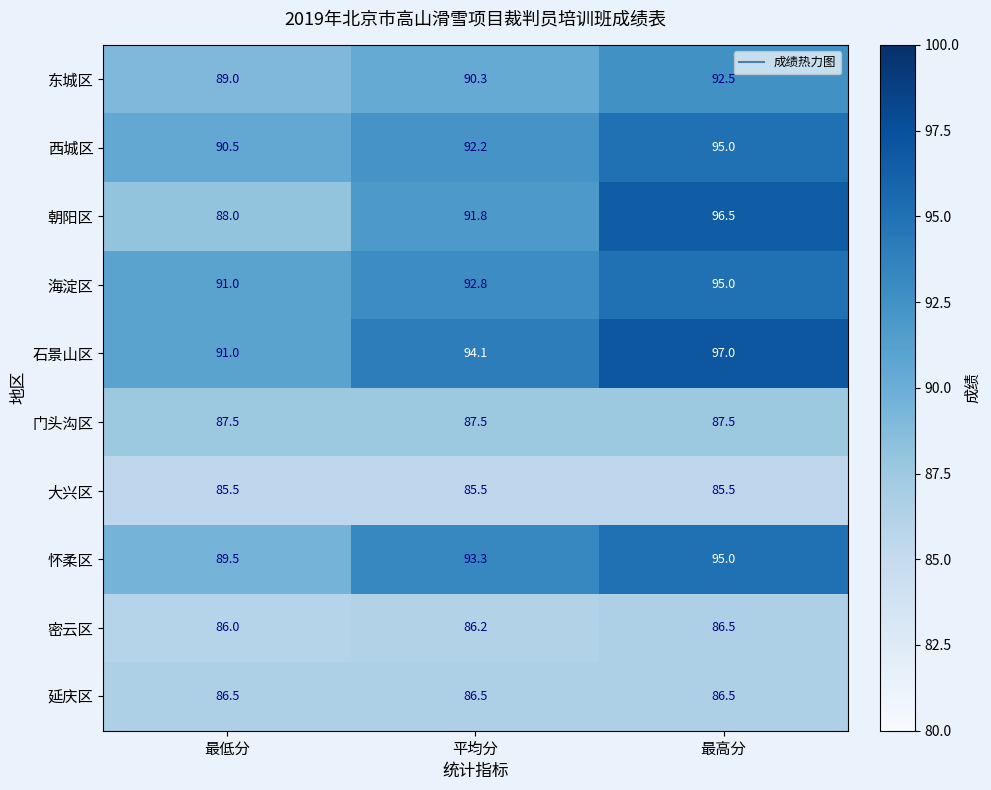

Reading left to right, extract all data points from this chart.

东城区: 89.0	90.3	92.5
西城区: 90.5	92.2	95.0
朝阳区: 88.0	91.8	96.5
海淀区: 91.0	92.8	95.0
石景山区: 91.0	94.1	97.0
门头沟区: 87.5	87.5	87.5
大兴区: 85.5	85.5	85.5
怀柔区: 89.5	93.3	95.0
密云区: 86.0	86.2	86.5
延庆区: 86.5	86.5	86.5